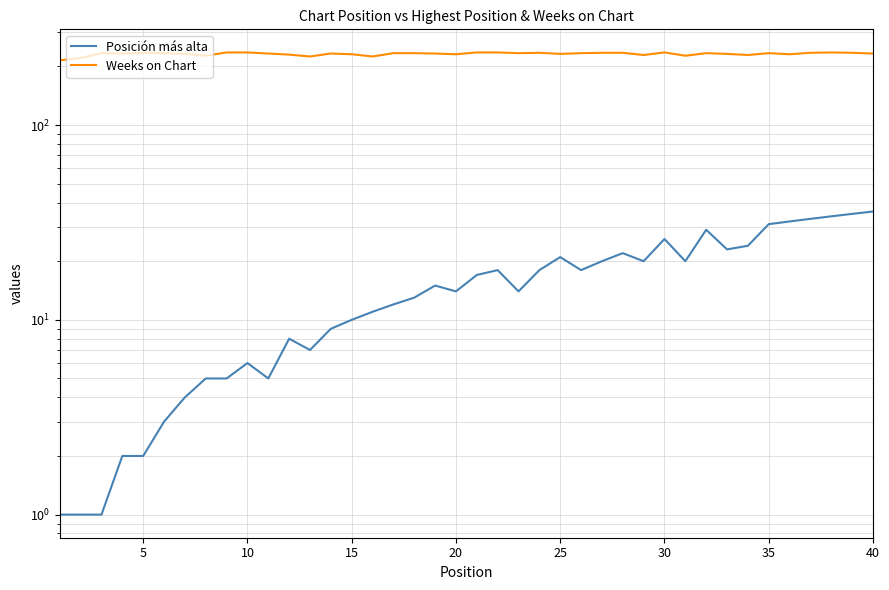

What is the value of the Posición más alta point at the 14th from the left?

9